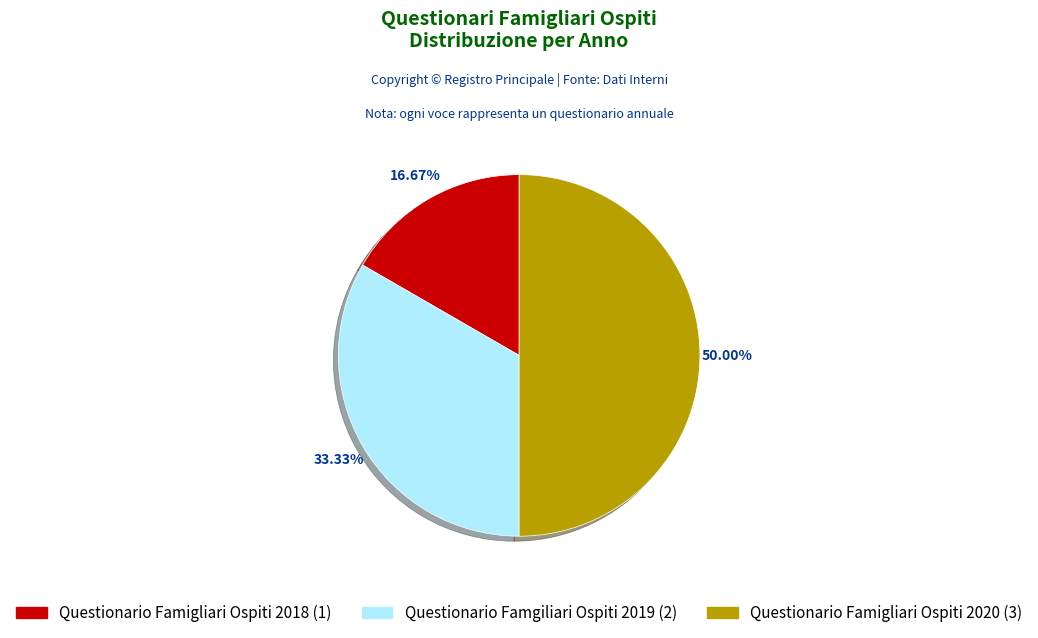

To the nearest percent, what is the average slice percentage?

33%